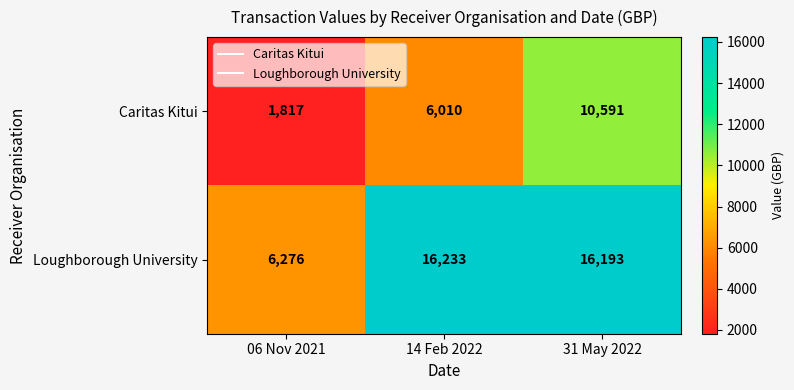

What is the sum of the Caritas Kitui values at 06 Nov 2021 and 31 May 2022?

12408